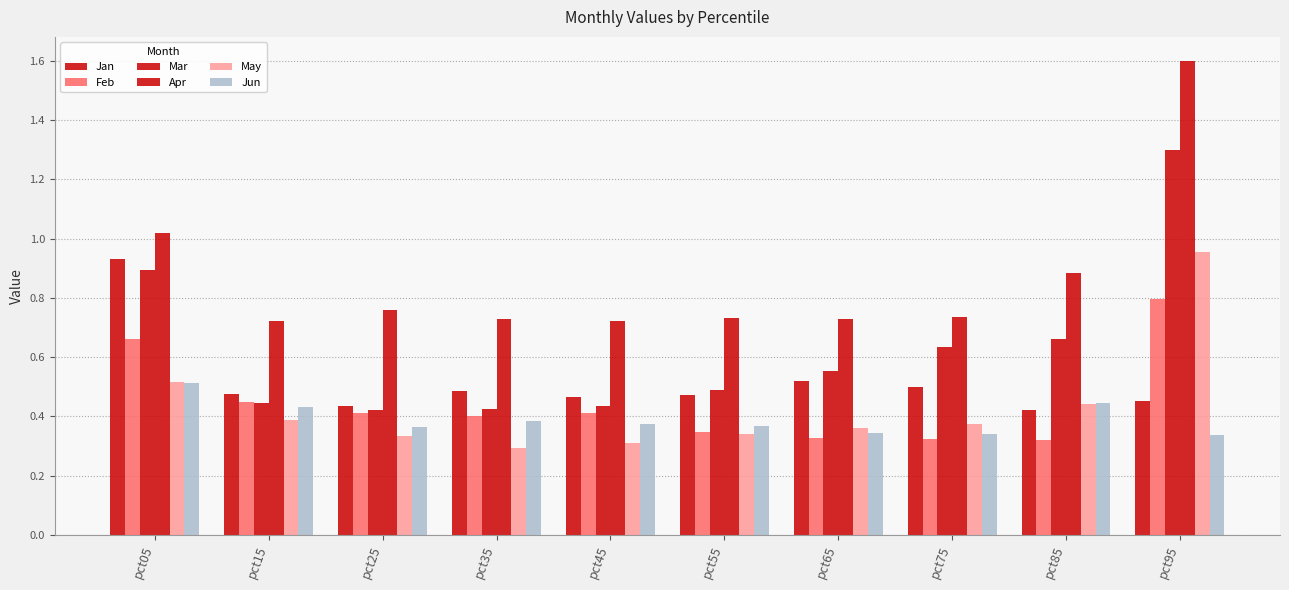

Which series has the widest spread of values?

Apr